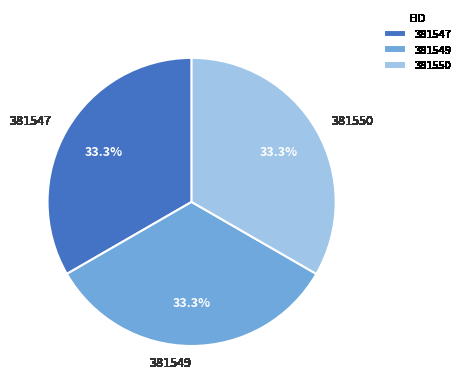

Approximately how many times larger is the value at 381547 compared to 381549?

1.0